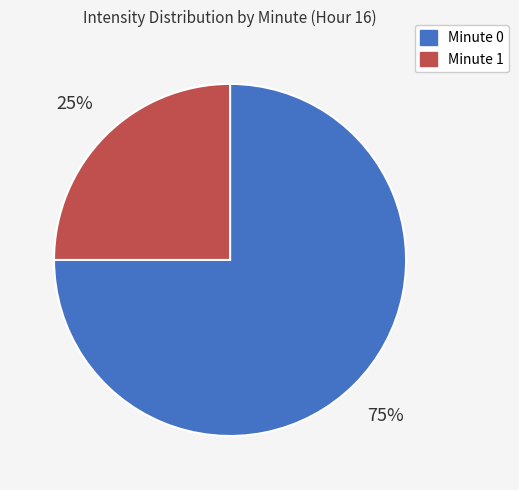

To the nearest percent, what is the difference between the largest and smallest slice percentages?

50%